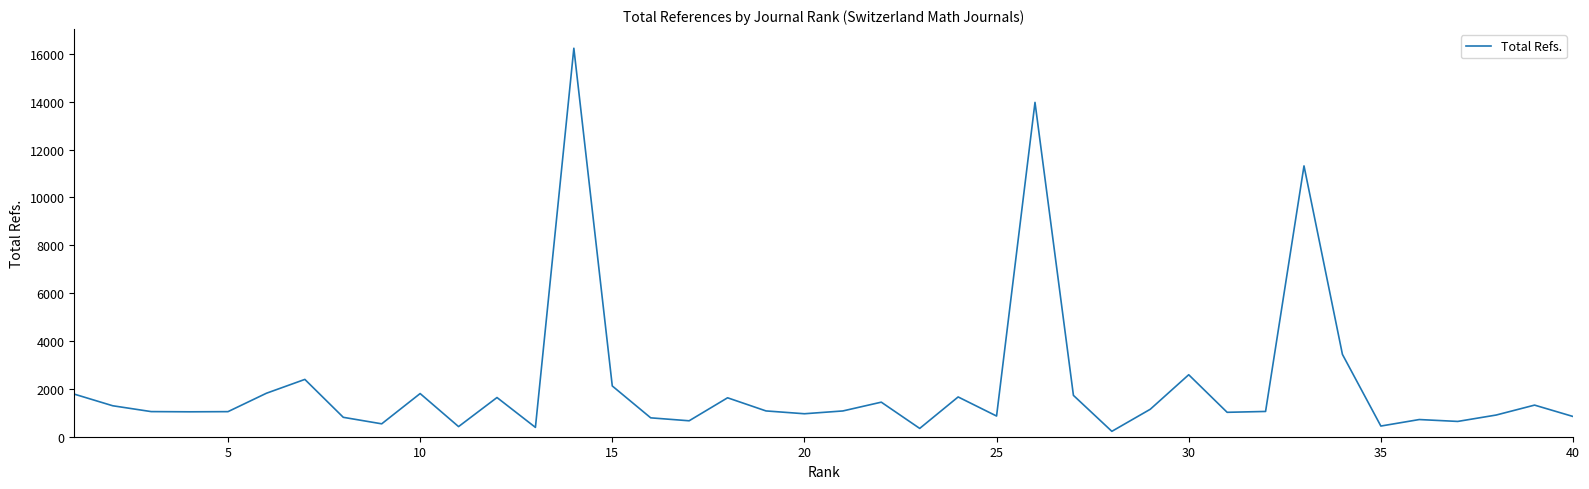

What is the difference between the maximum and minimum values?

16009